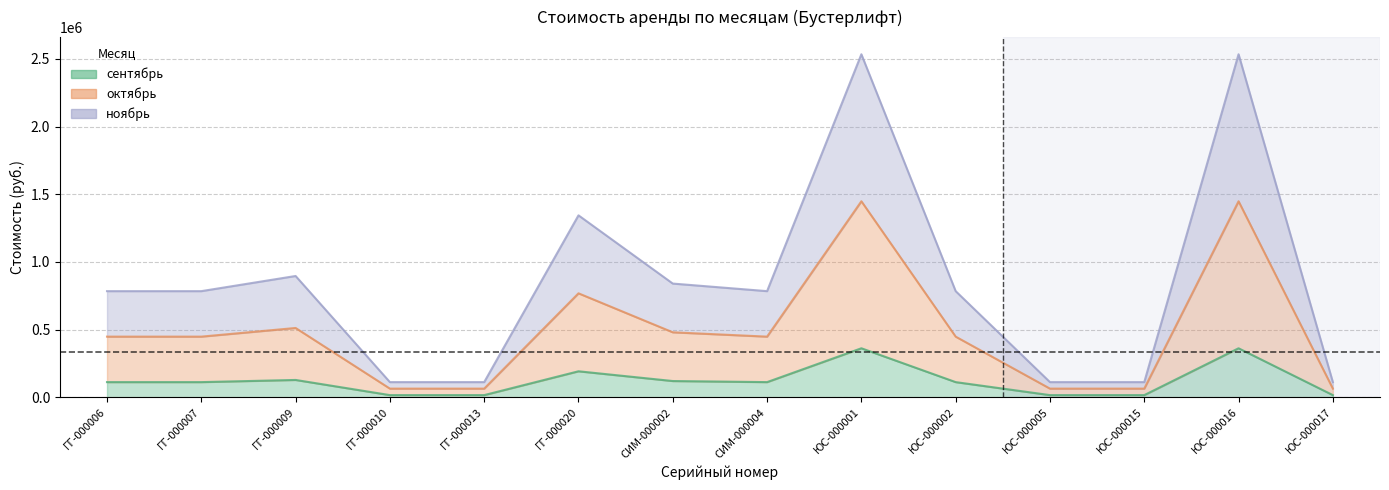

What is the value of the октябрь point at the 3rd from the left?

512000